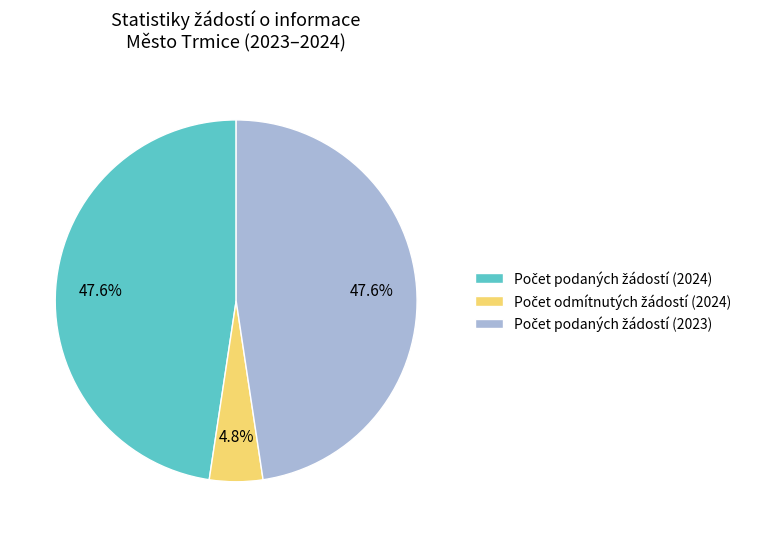

Does any single category account for the majority?

No